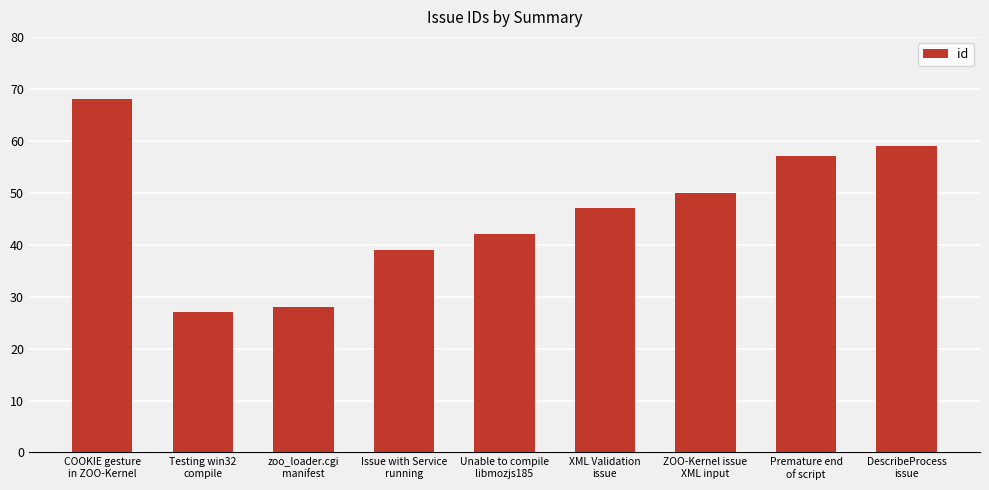

Which category has the lowest value across all series?

Testing win32
compile